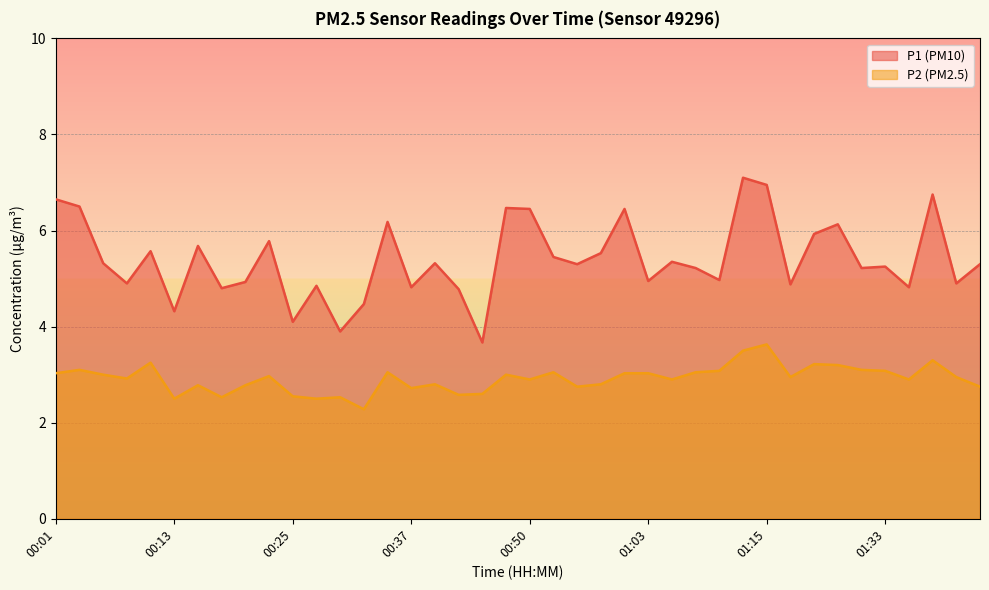

Which series has the largest total across all categories?

P1